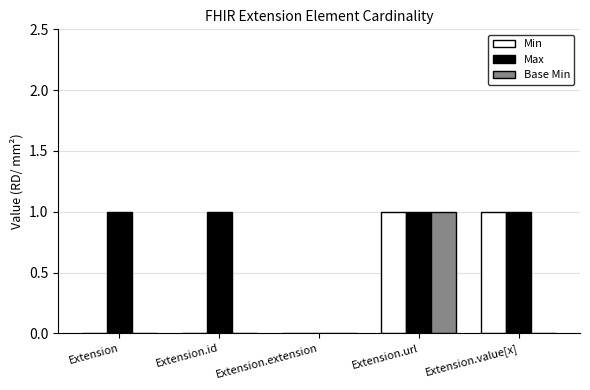

Which series has the largest total across all categories?

Max